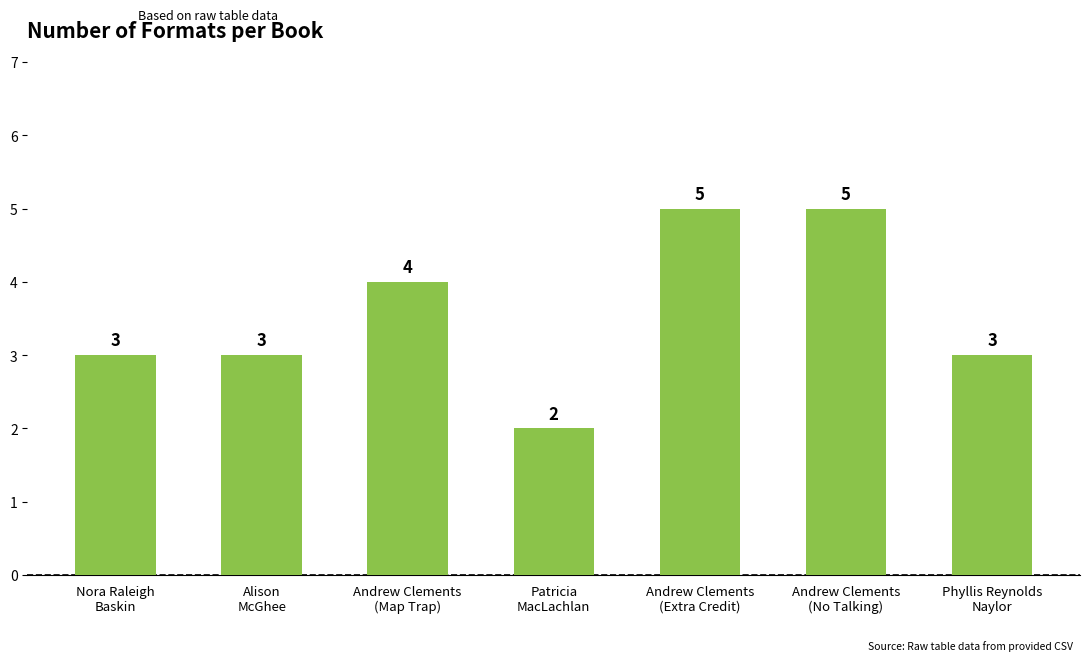

How many values are between 3 and 5?

6